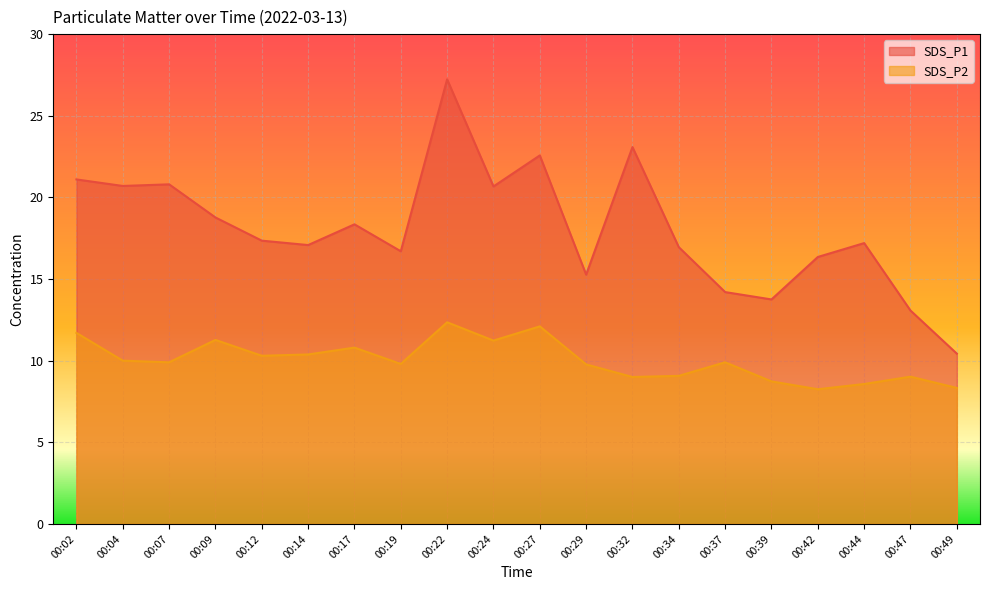

What is the difference between the second highest and minimum values in the SDS_P1 series?

12.6